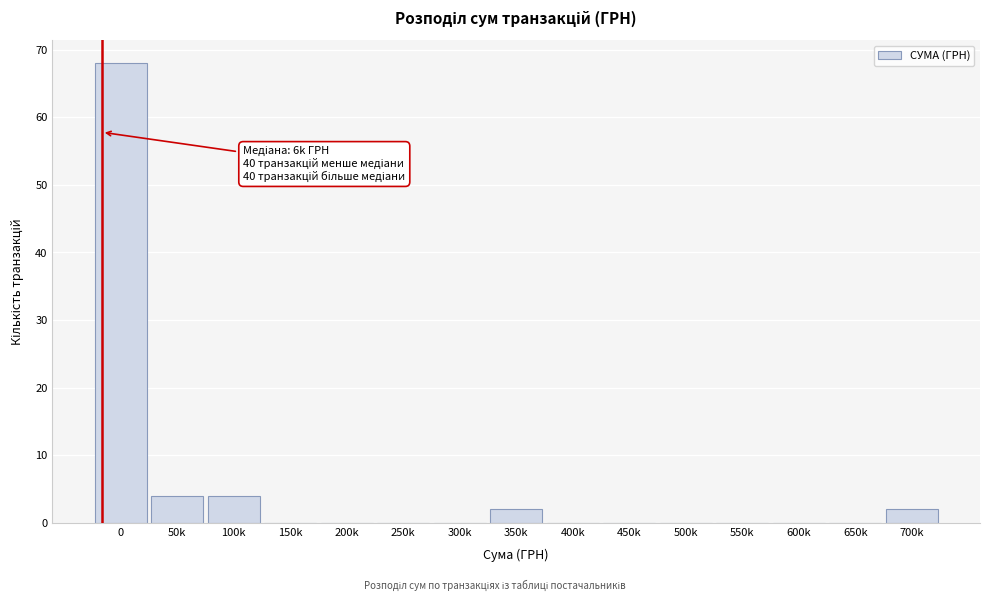

Reading left to right, extract all data points from this chart.

0=68	50k=4	100k=4	150k=0	200k=0	250k=0	300k=0	350k=2	400k=0	450k=0	500k=0	550k=0	600k=0	650k=0	700k=2